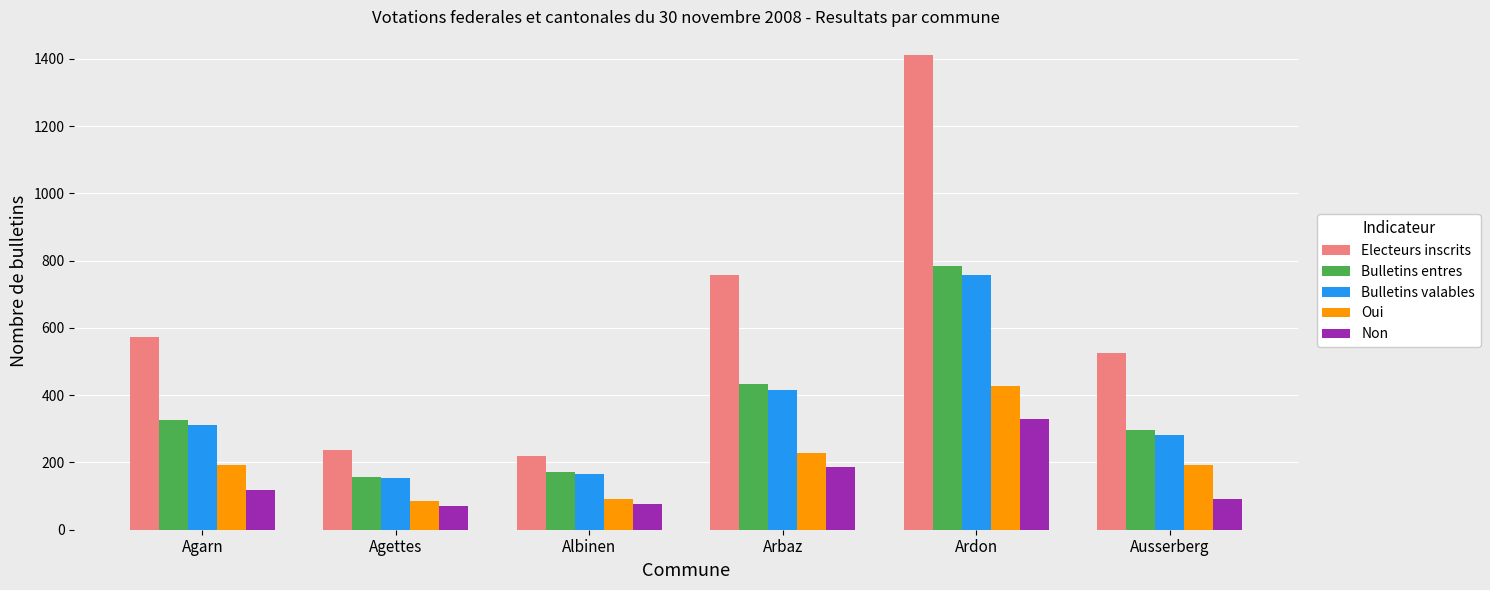

What is the approximate value of Electeurs inscrits at Agettes?

237